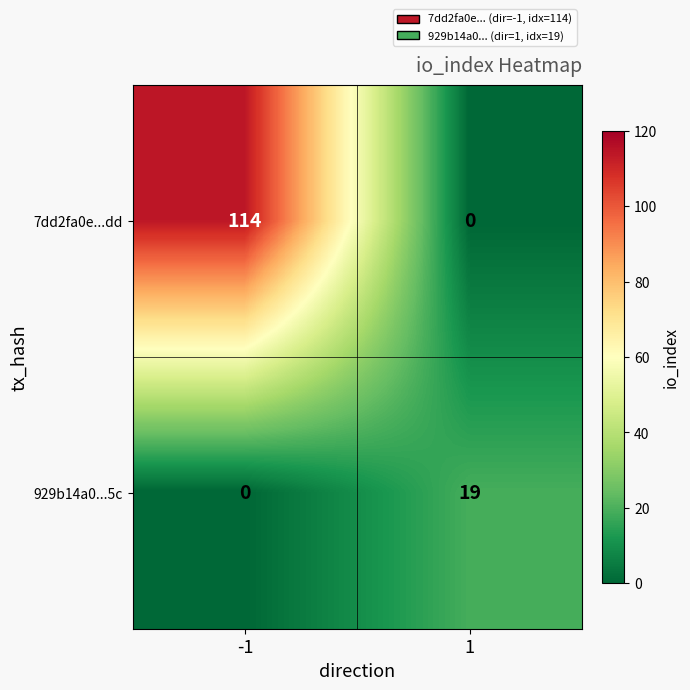

Which series has the largest range (max minus min)?

7dd2fa0e...dd